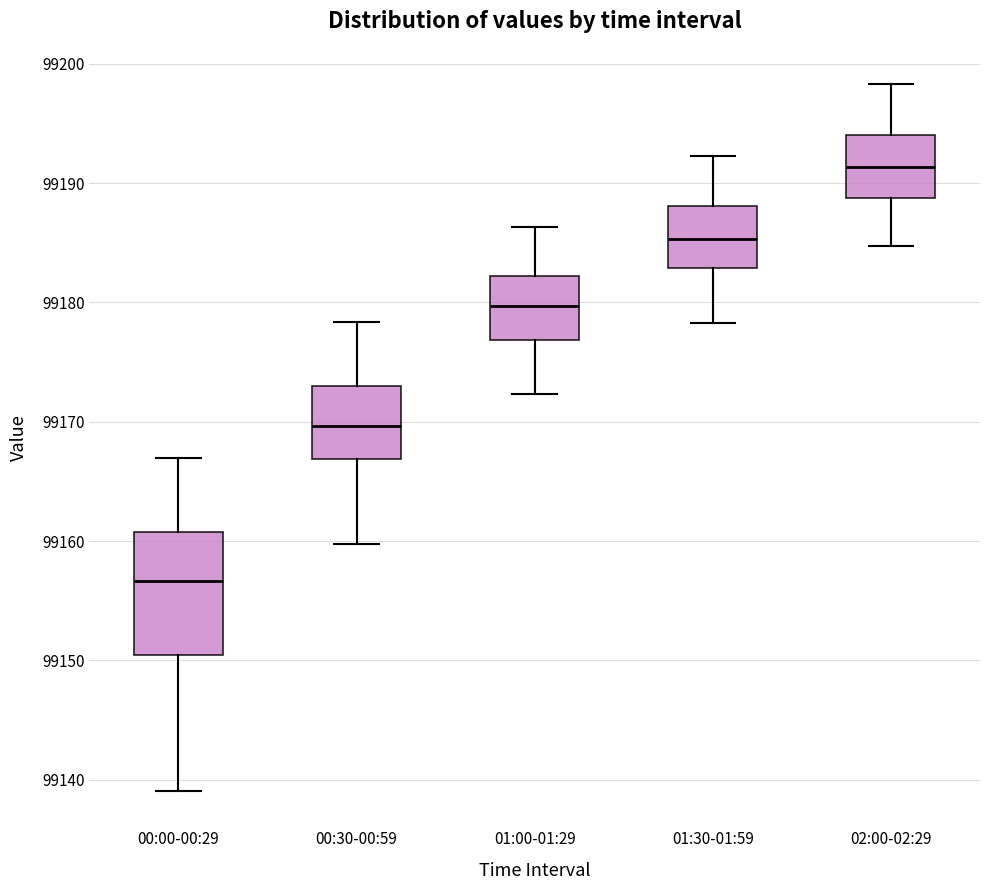

Comparing the boxes themselves (not the whiskers), which one is the tallest?

00:00-00:29